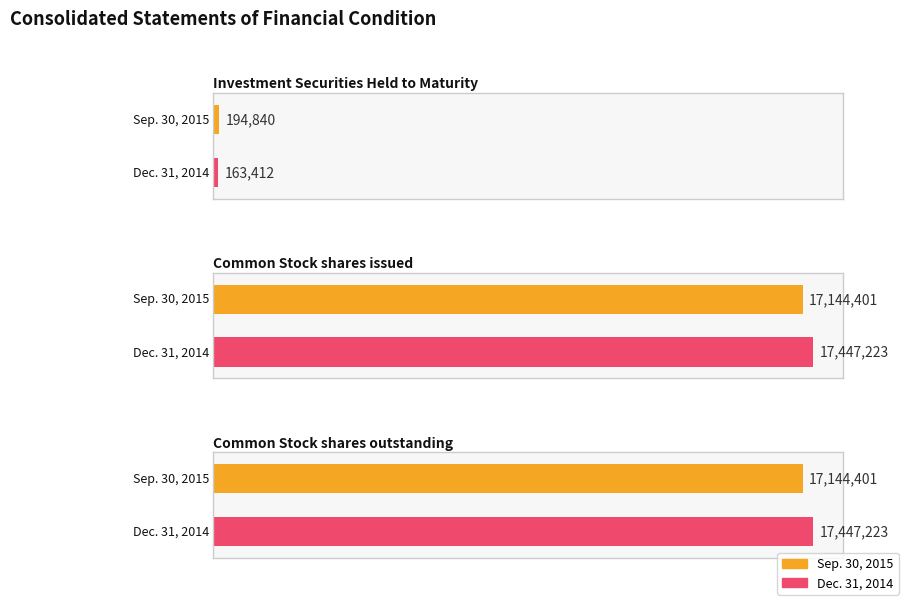

What is the spread (max minus min) of values at Common Stock shares outstanding?

302822